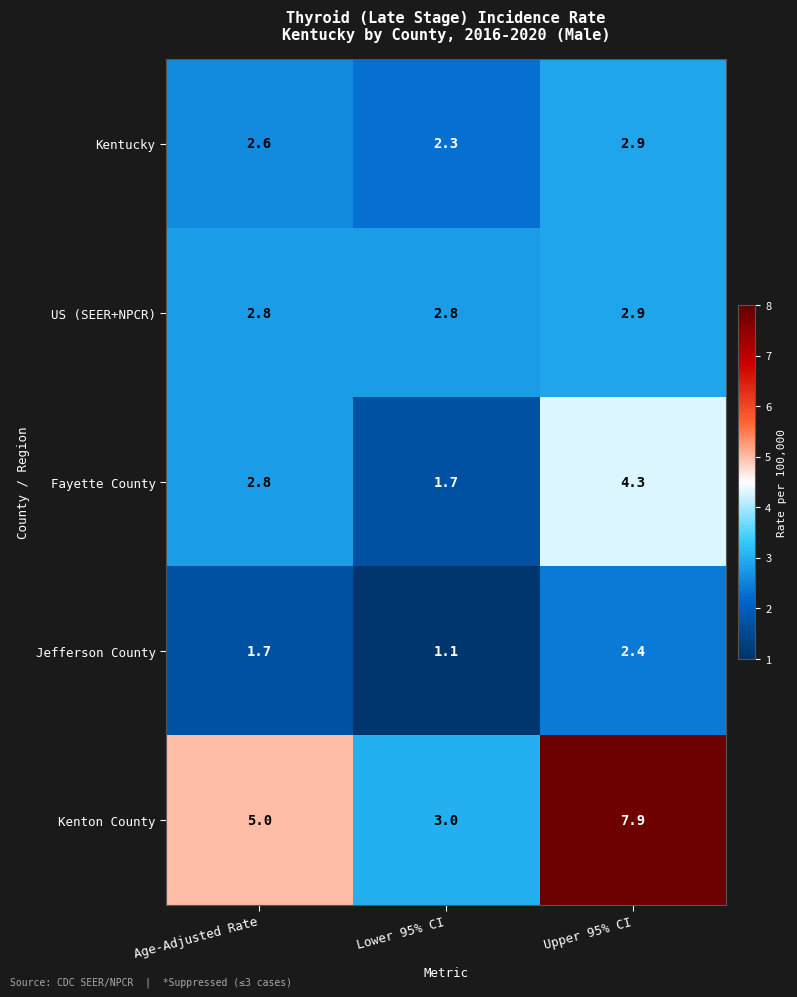

What is the sum of all US (SEER+NPCR) values?

8.5